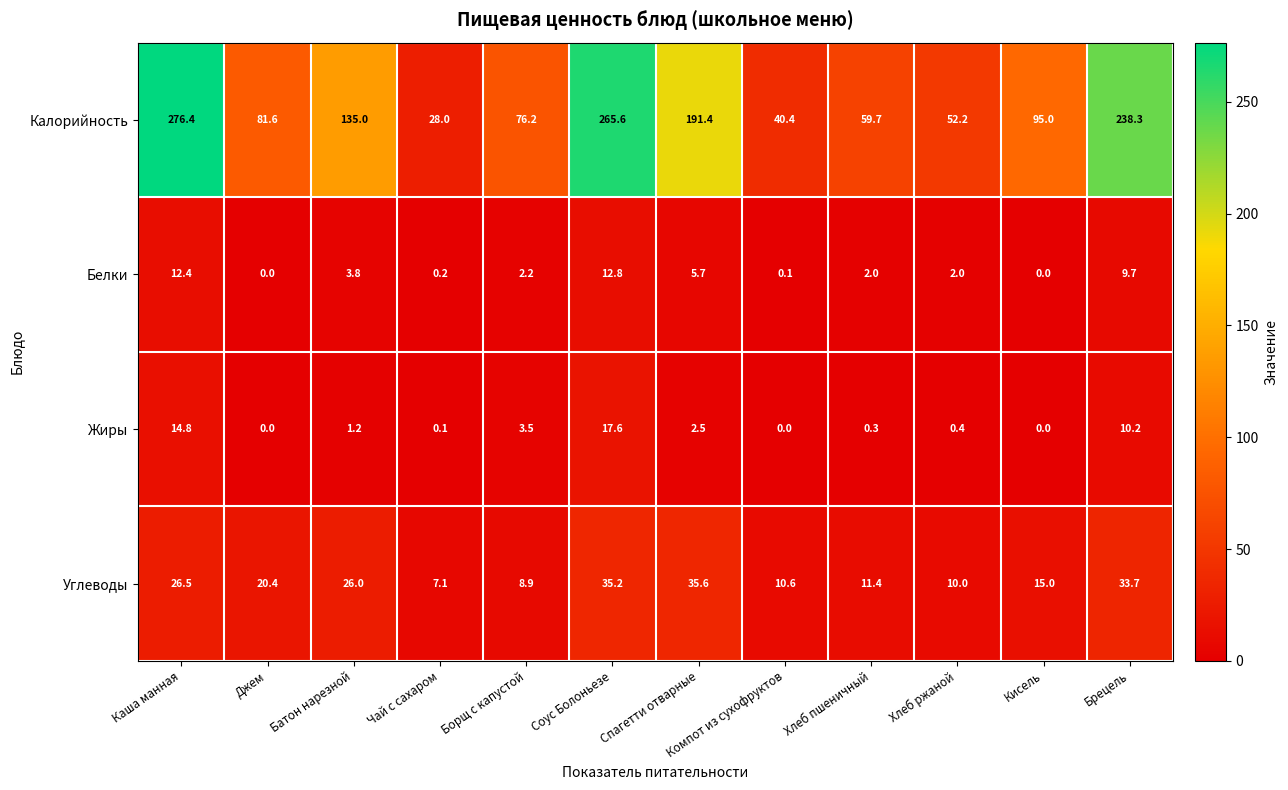

What is the sum of all Жиры values?

50.6